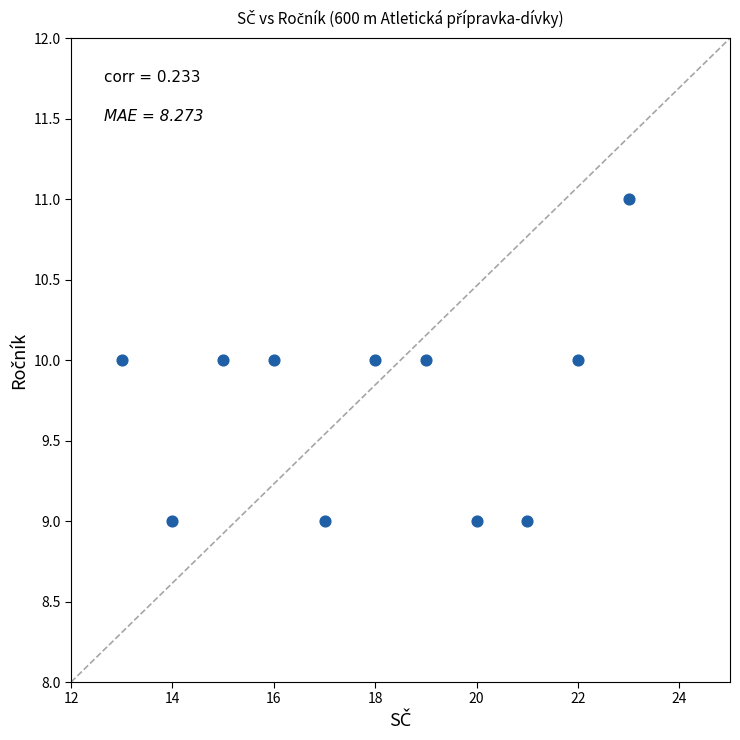

What is the range of X values (max minus min)?

10